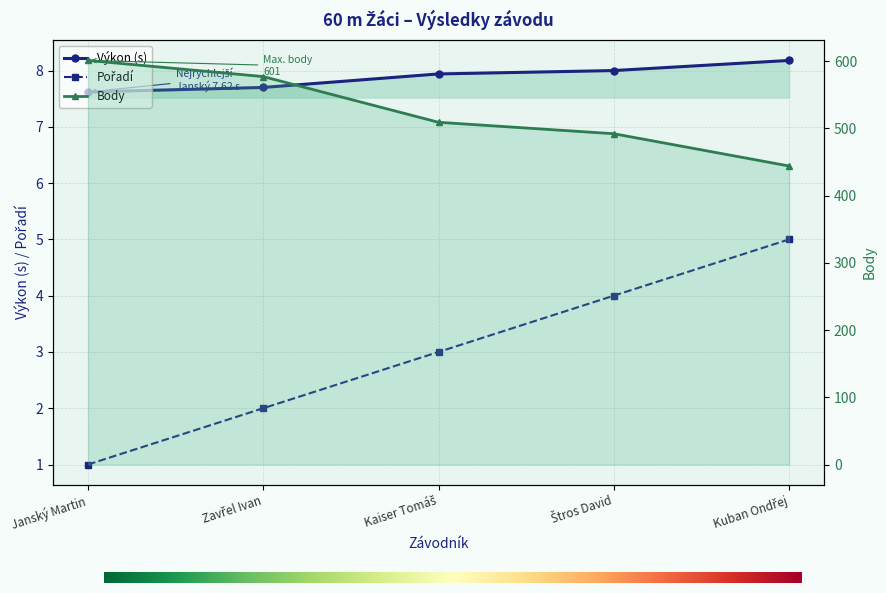

How many distinct data groups are displayed?

3